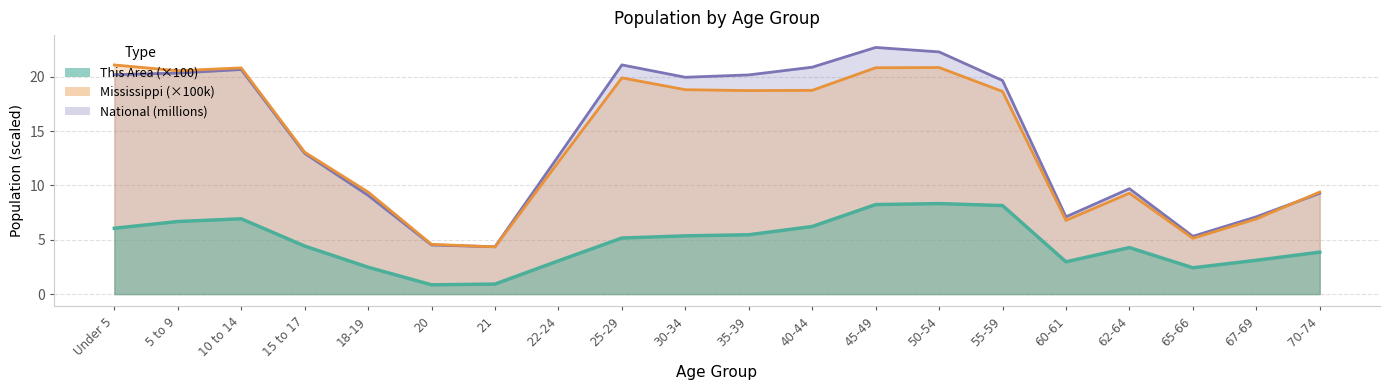

Rank the series by their maximum value, from lowest to highest.

This Area, Mississippi, National